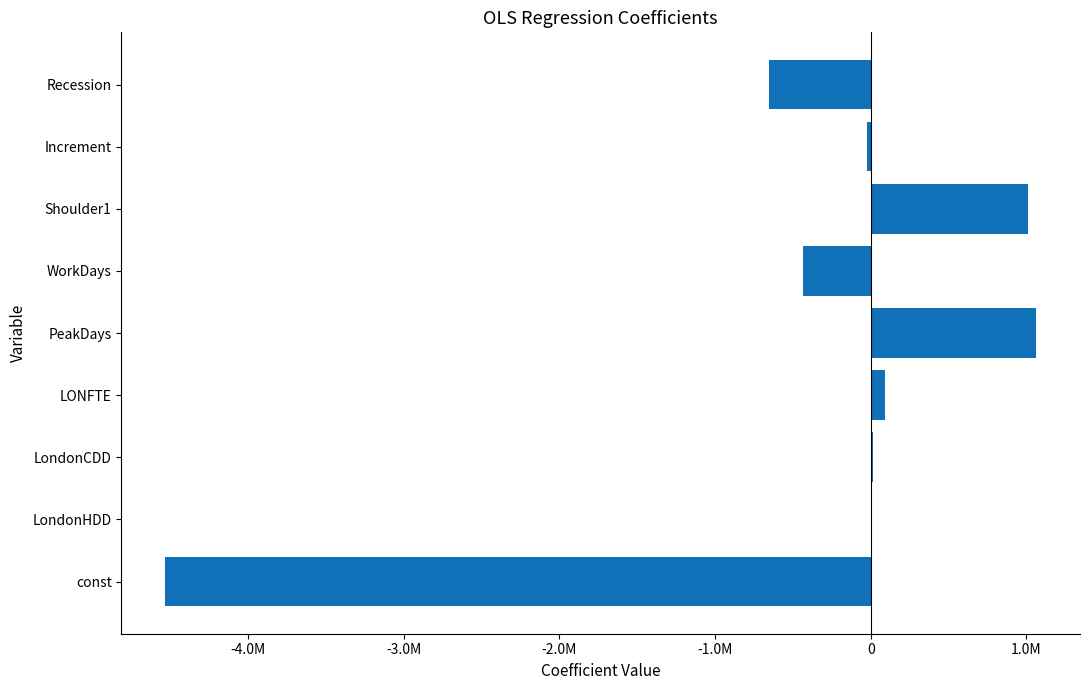

What is the average value?

-384869.6